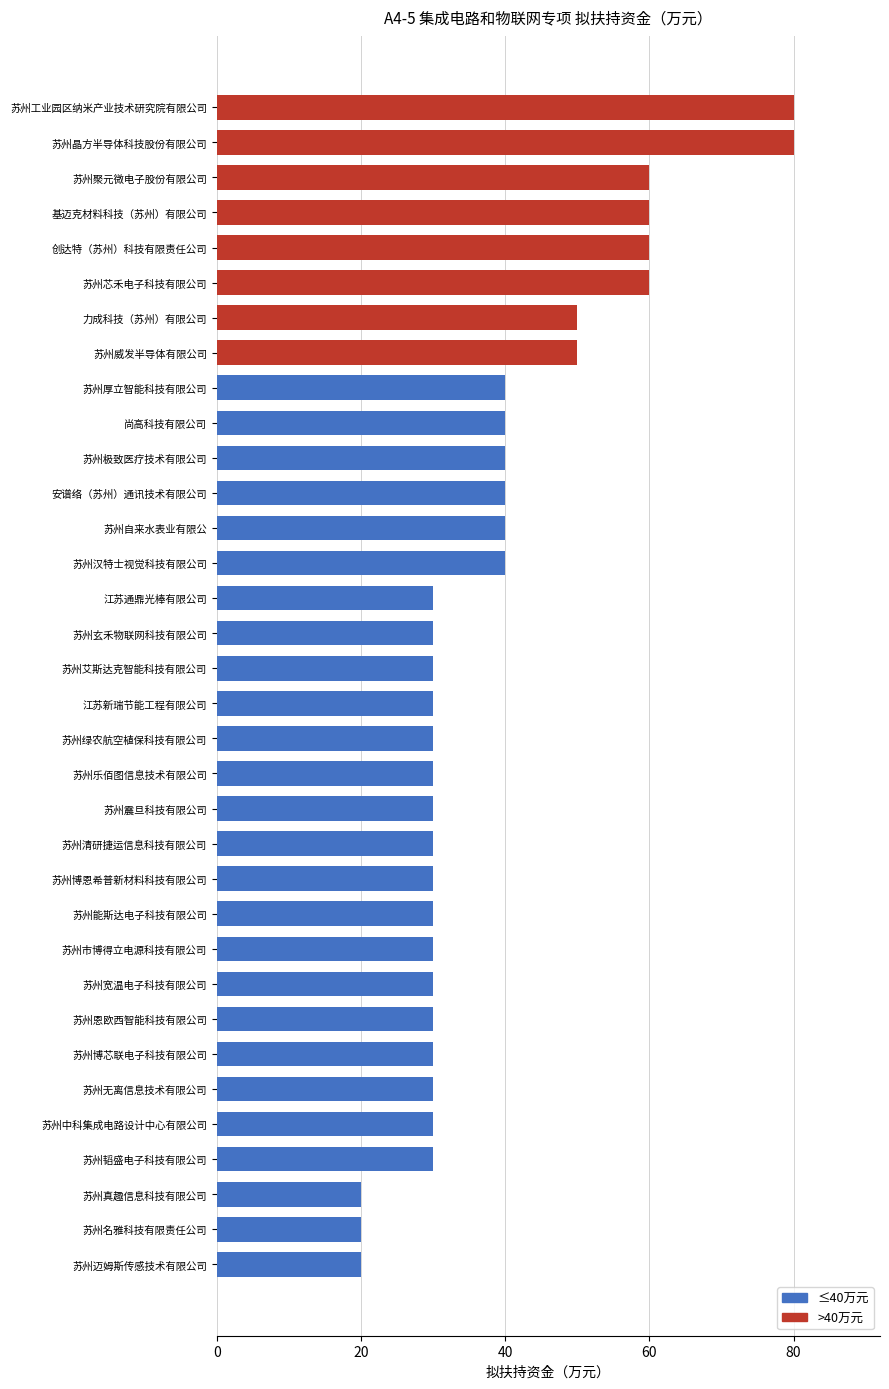

What is the average value?

39